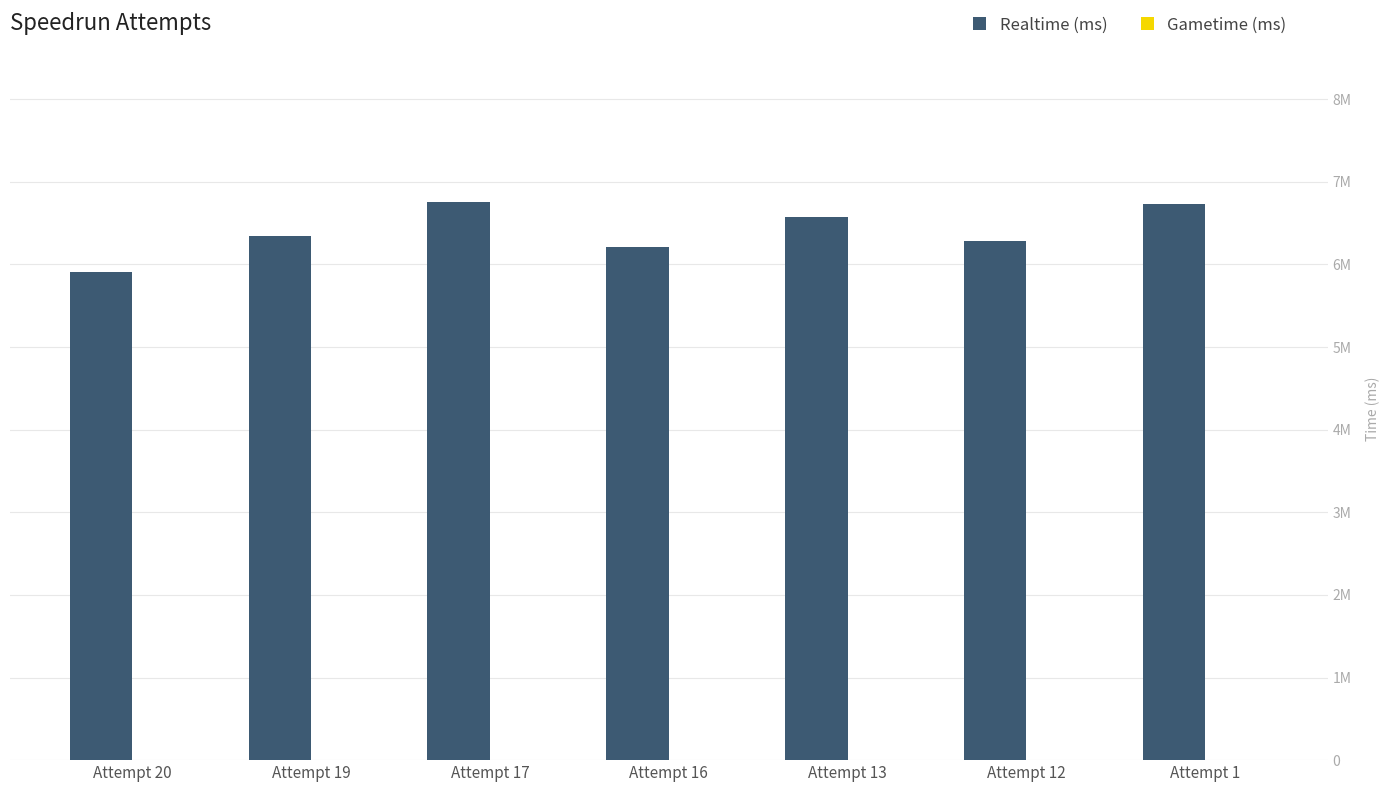

Are the bars horizontal?

No